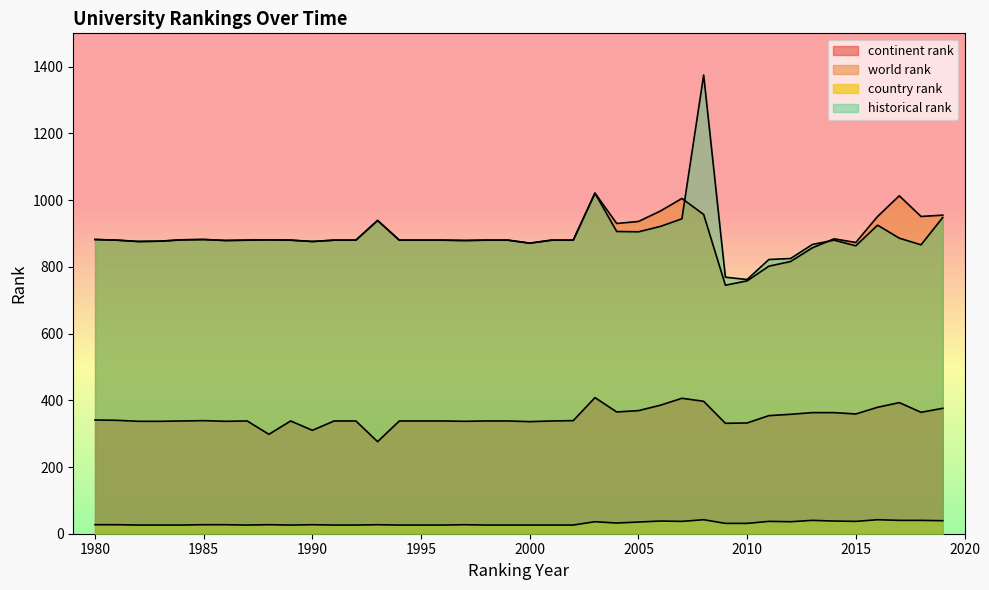

How many lines are shown in the chart?

4